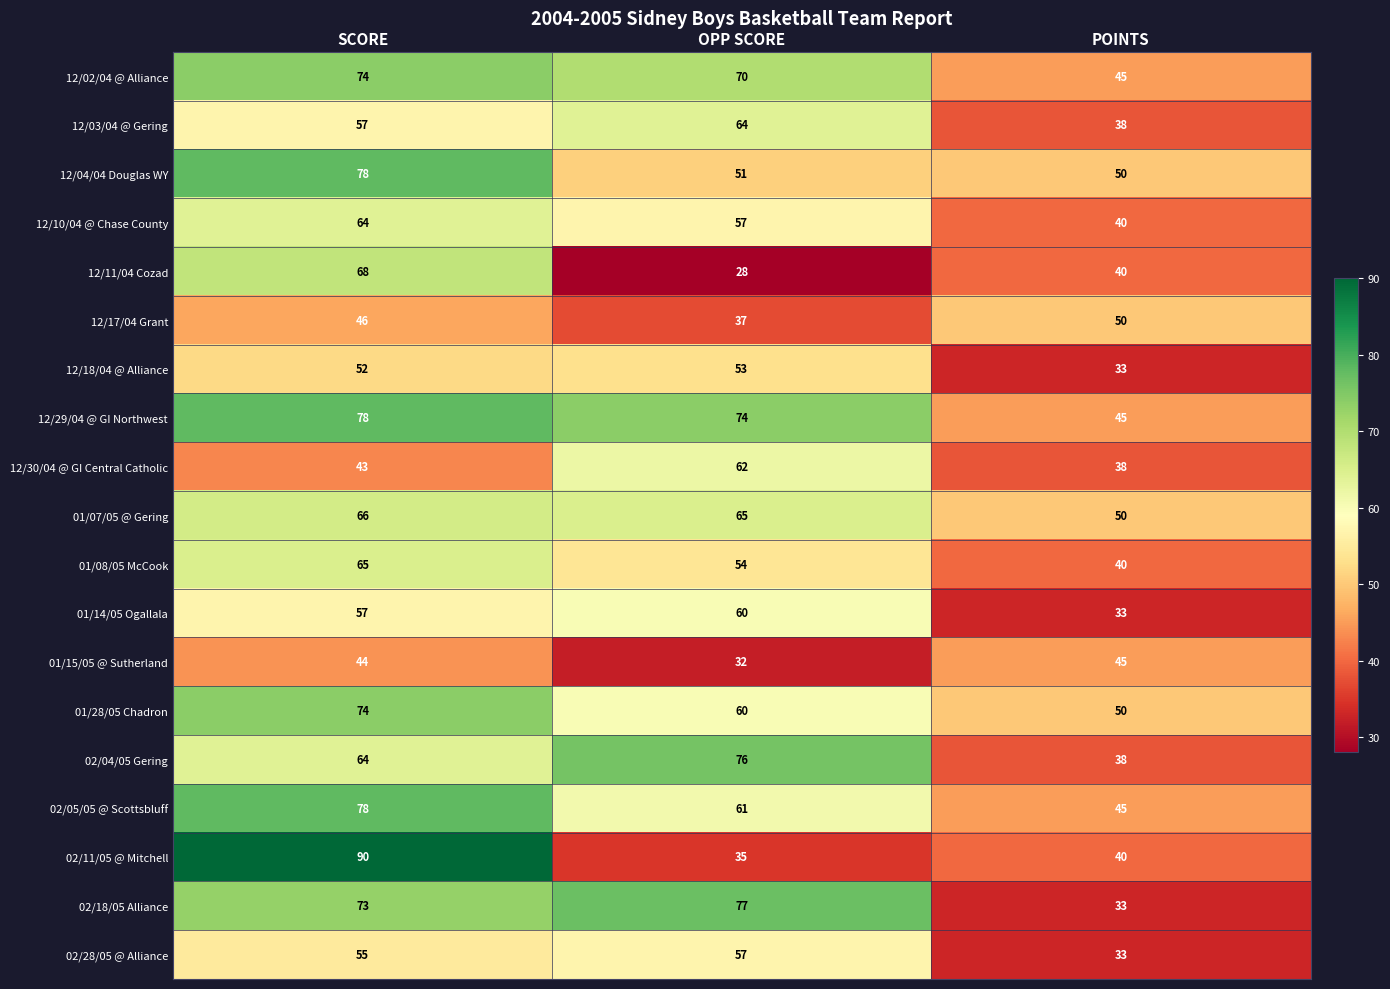

What is the greatest value displayed?

90